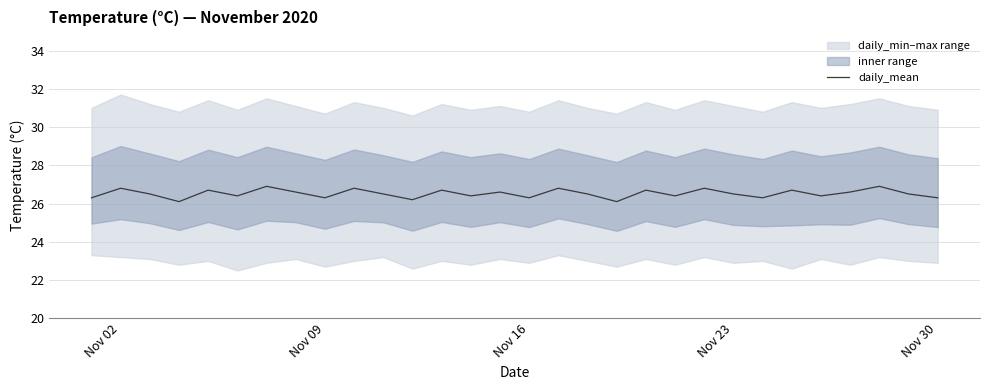

What is the greatest value displayed?

26.9